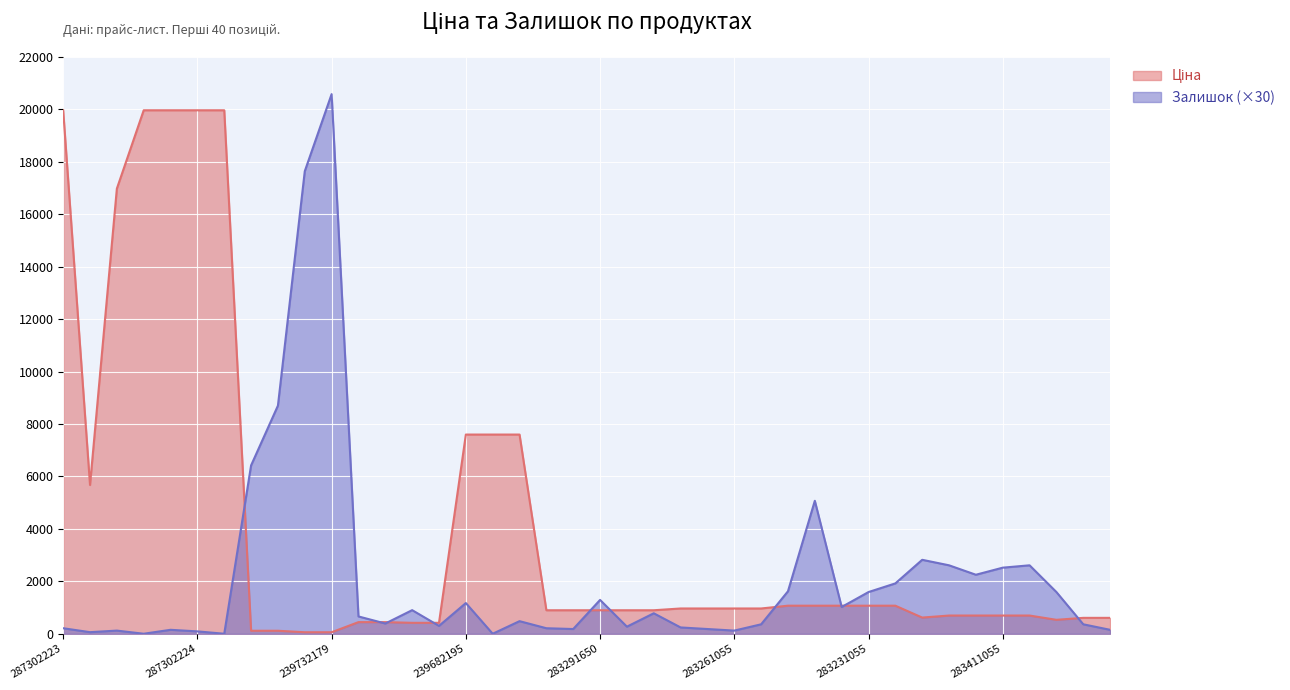

Reading left to right, what are all the values shown in this chart?

Ціна: 287302223=19964.2	10832185=5673.8	287292222=16976.3	287302226=19964.2	287302225=19964.2	287302224=19964.2	287301833=19964.2	239772195=114.1	239772179=114.1	239732195=57.0	239732179=57.0	271691948=443.1	271691942=443.1	271681948=416.6	271681942=416.6	239682195=7596.5	239682193=7596.5	239682179=7596.5	283291856=895.9	283291651=895.9	283291650=895.9	283291055=895.9	283291052=895.9	283261651=963.5	283261650=963.5	283261055=963.5	283261052=963.5	283231856=1069.8	283231651=1069.8	283231650=1069.8	283231055=1069.8	283231052=1069.8	281731856=617.0	283411651=694.3	283411650=694.3	283411055=694.3	283411052=694.3	283400563=531.3	283381651=606.1	283381650=606.1
Залишок: 287302223=210.0	10832185=60.0	287292222=120.0	287302226=0.0	287302225=150.0	287302224=90.0	287301833=0.0	239772195=6420.0	239772179=8700.0	239732195=17640.0	239732179=20580.0	271691948=660.0	271691942=390.0	271681948=900.0	271681942=300.0	239682195=1170.0	239682193=0.0	239682179=480.0	283291856=210.0	283291651=180.0	283291650=1290.0	283291055=270.0	283291052=780.0	283261651=240.0	283261650=180.0	283261055=120.0	283261052=360.0	283231856=1620.0	283231651=5070.0	283231650=1020.0	283231055=1590.0	283231052=1920.0	281731856=2820.0	283411651=2610.0	283411650=2250.0	283411055=2520.0	283411052=2610.0	283400563=1590.0	283381651=360.0	283381650=150.0